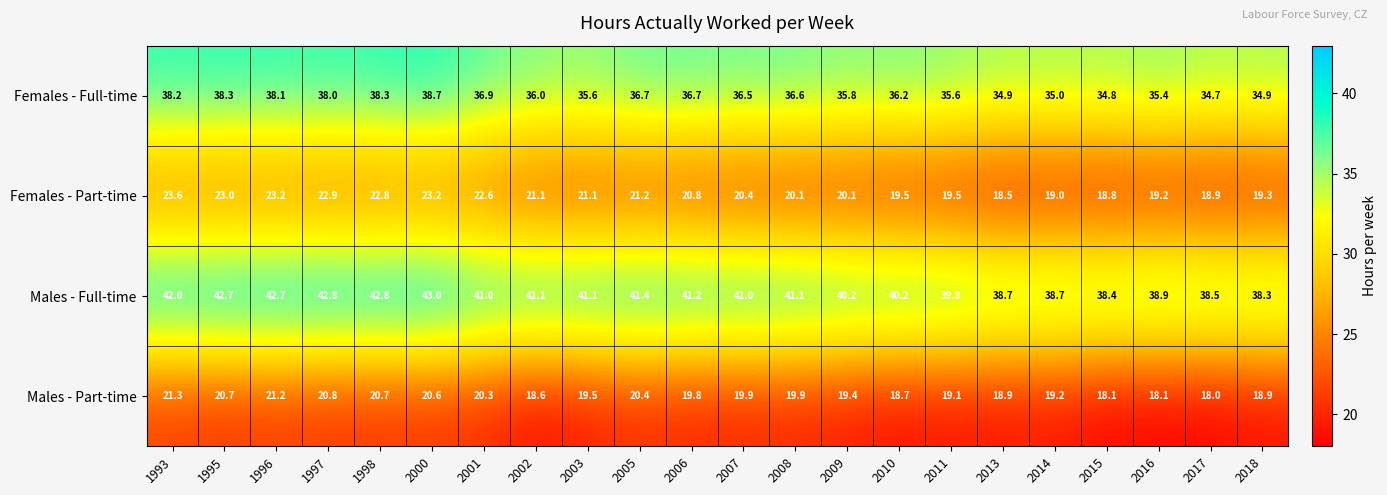

True or false: Females - Full-time has a value of 11.3 at 2005.

False